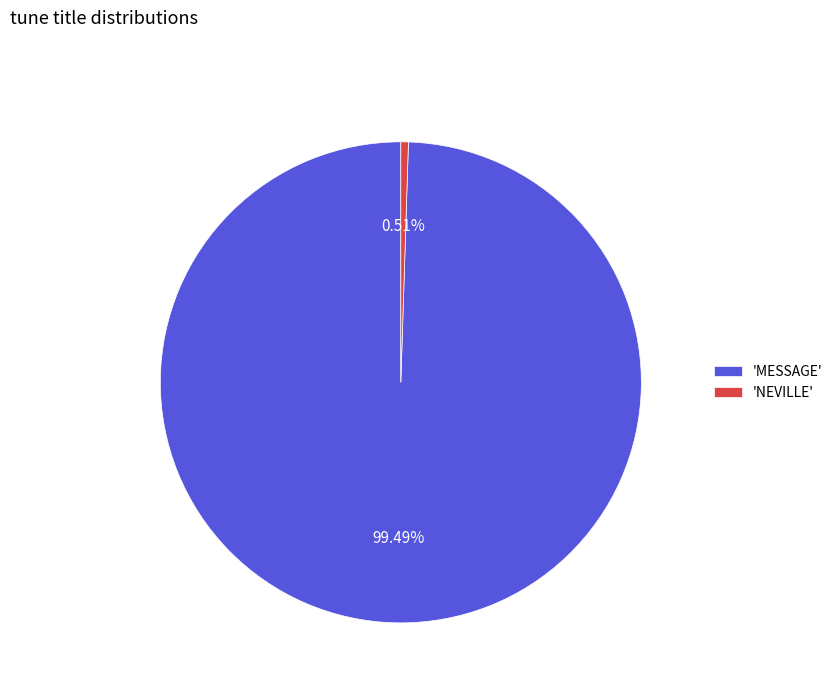

Which category accounts for the majority?

'MESSAGE'